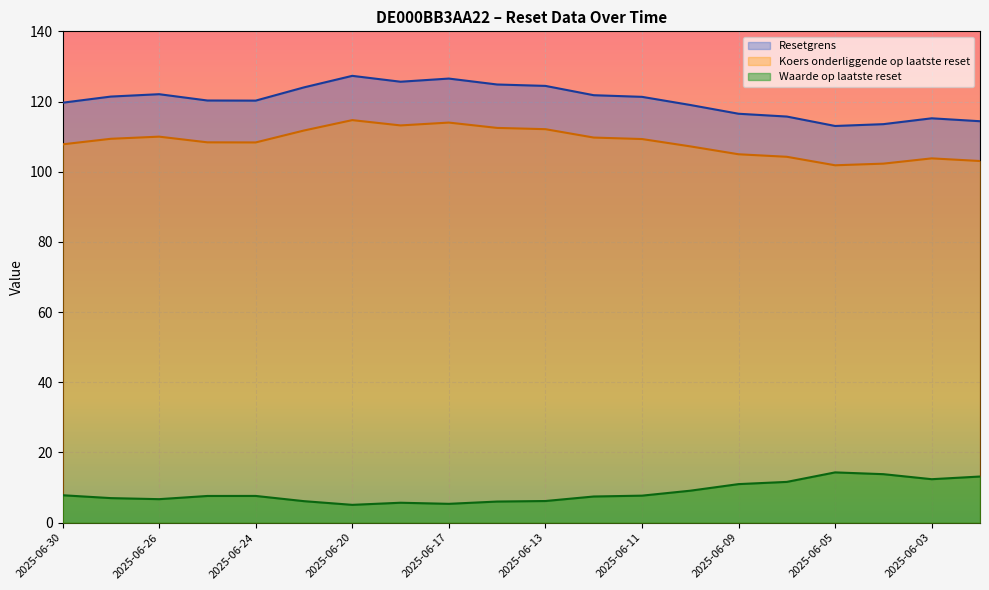

True or false: Waarde op laatste reset has a value of 1.1 at 2025-06-17.

False